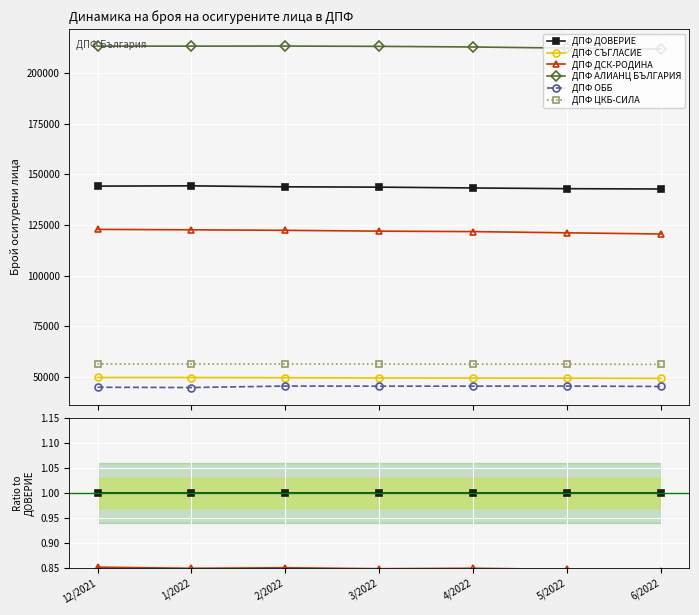

True or false: ДПФ ОББ and ДПФ ЦКБ-СИЛА cross at least once.

False